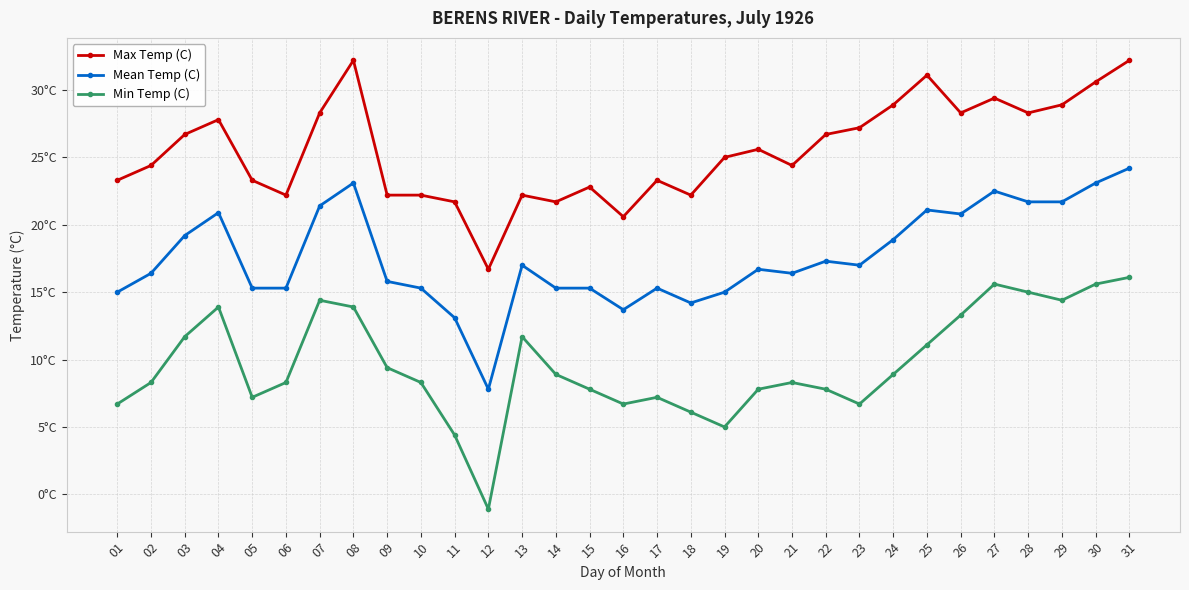

True or false: Min Temp (C) has more than 2 interior local peaks.

True